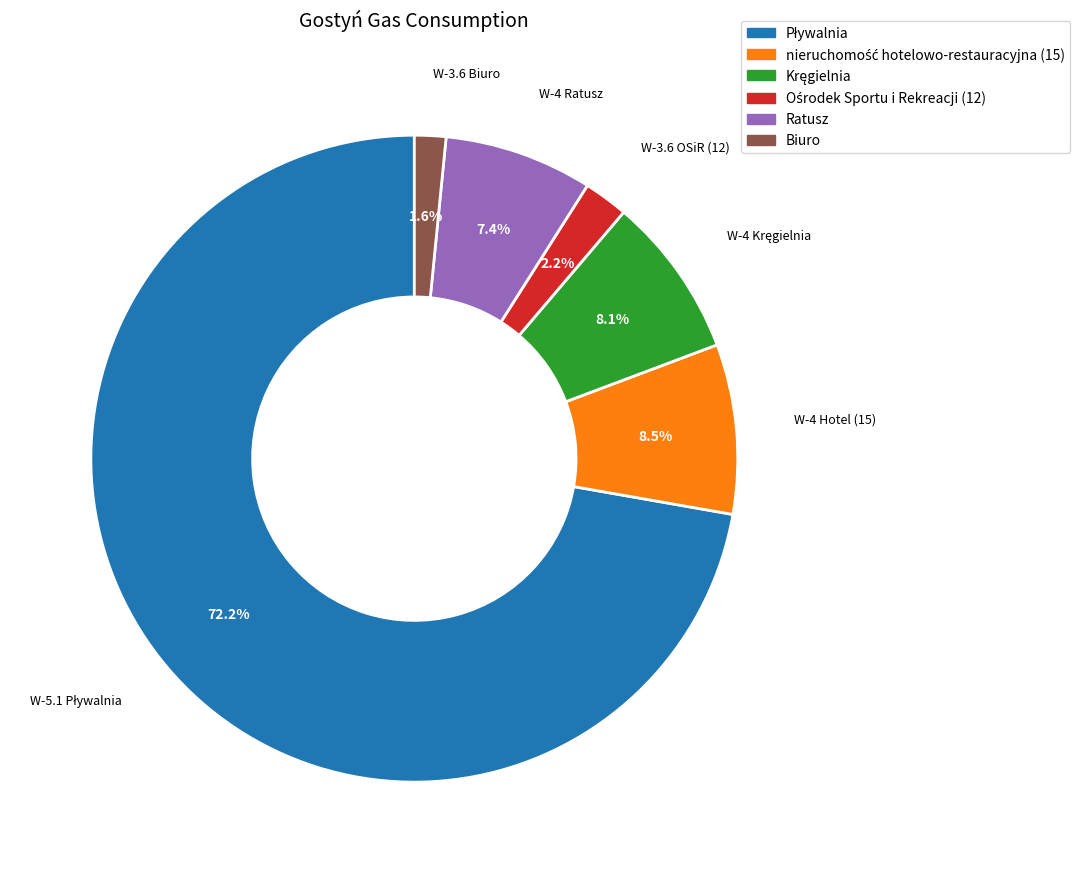

Is there any slice that represents more than half of the pie?

Yes